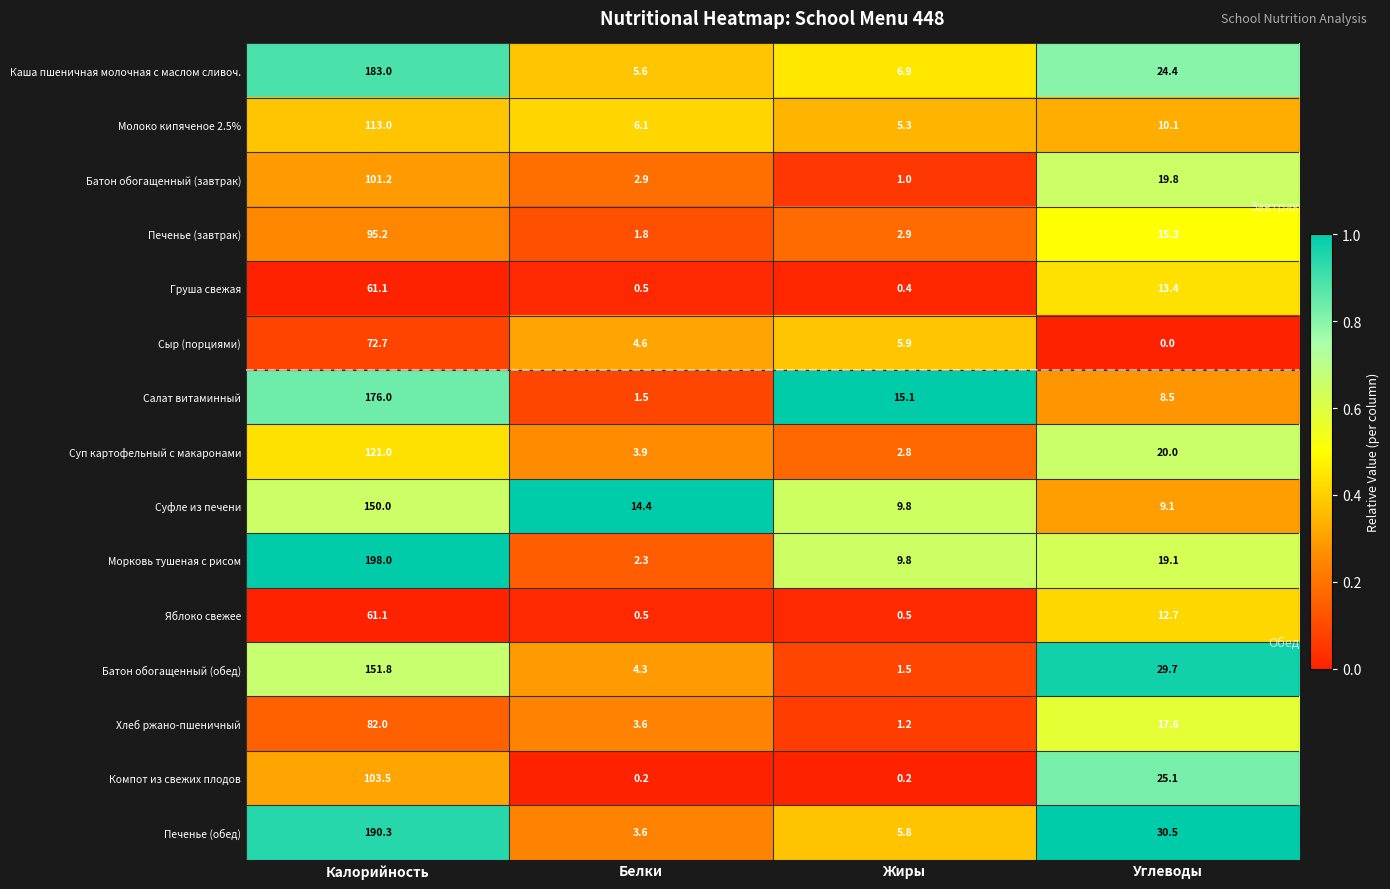

What is the maximum value for Батон обогащенный (обед)?

151.8